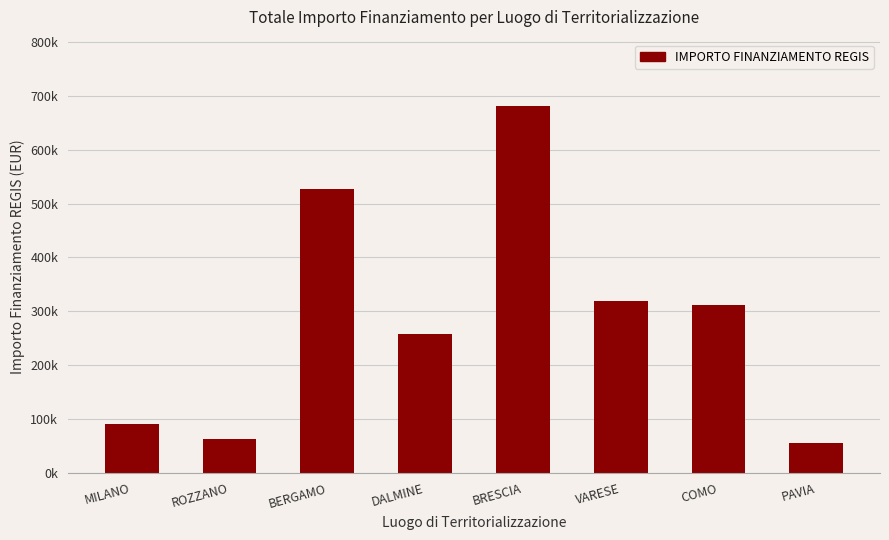

Rank the categories by value from highest to lowest.

BRESCIA, BERGAMO, VARESE, COMO, DALMINE, MILANO, ROZZANO, PAVIA